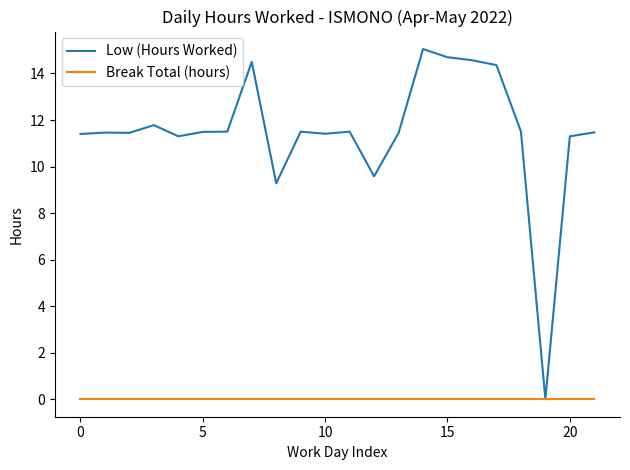

How many lines are shown in the chart?

2